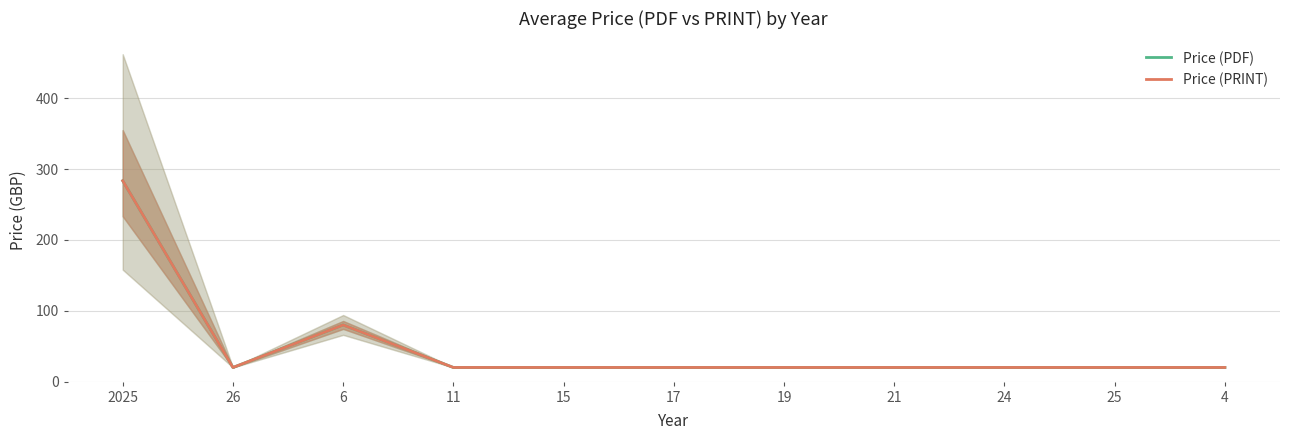

The Price (PRINT) series shows 32.3 at 26. True or false?

False